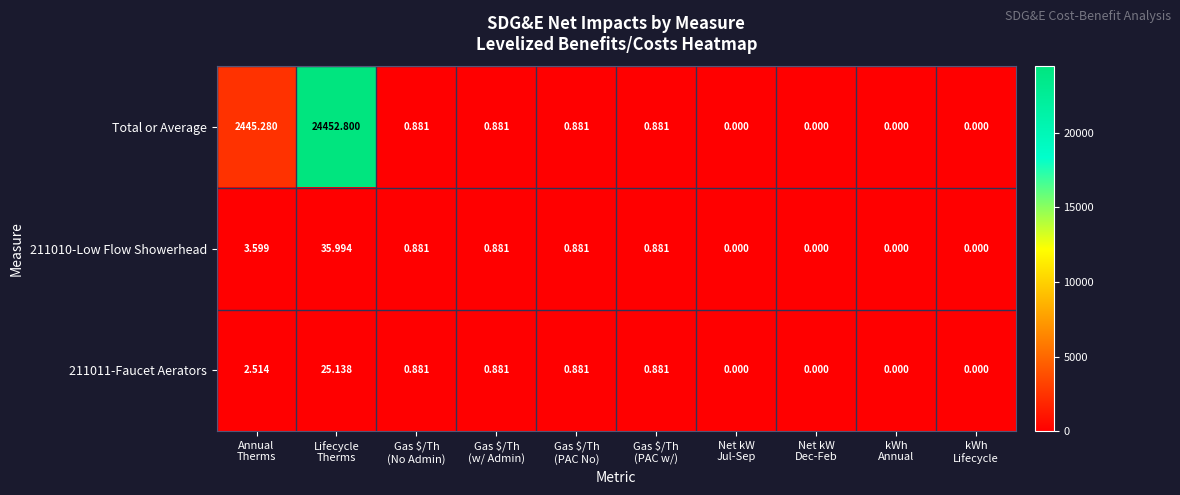

Which series has the largest range (max minus min)?

Total or Average